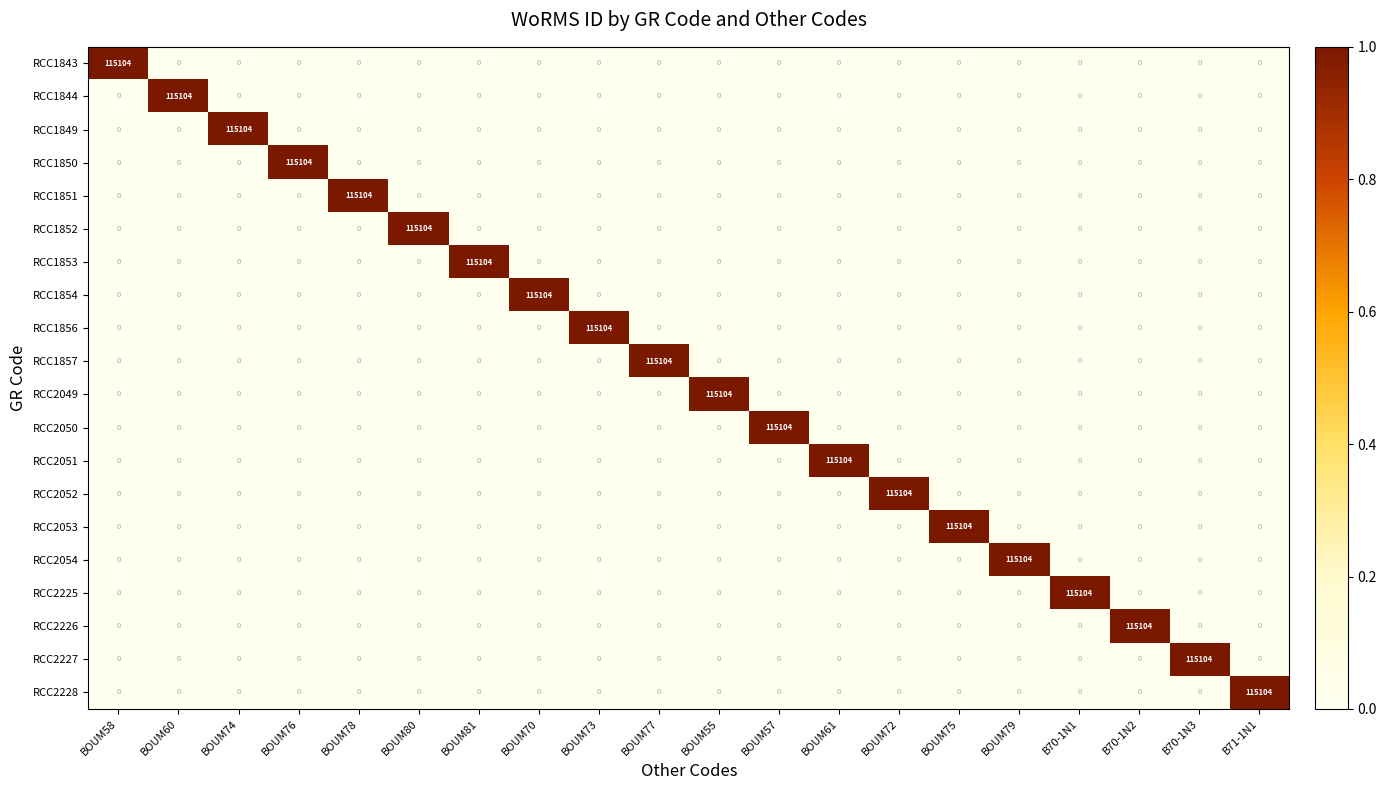

True or false: RCC1844 has a value of 78067 at BOUM73.

False